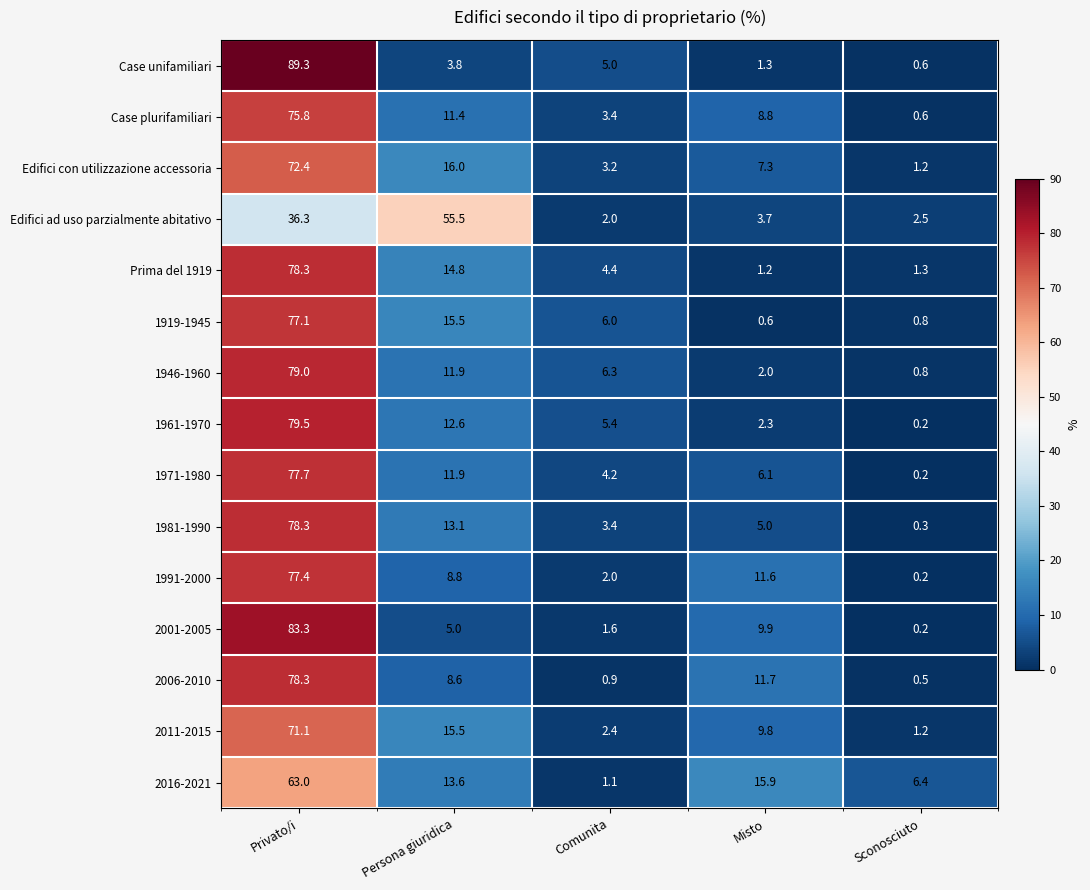

At which label is 1961-1970 closest to 39?

Persona giuridica